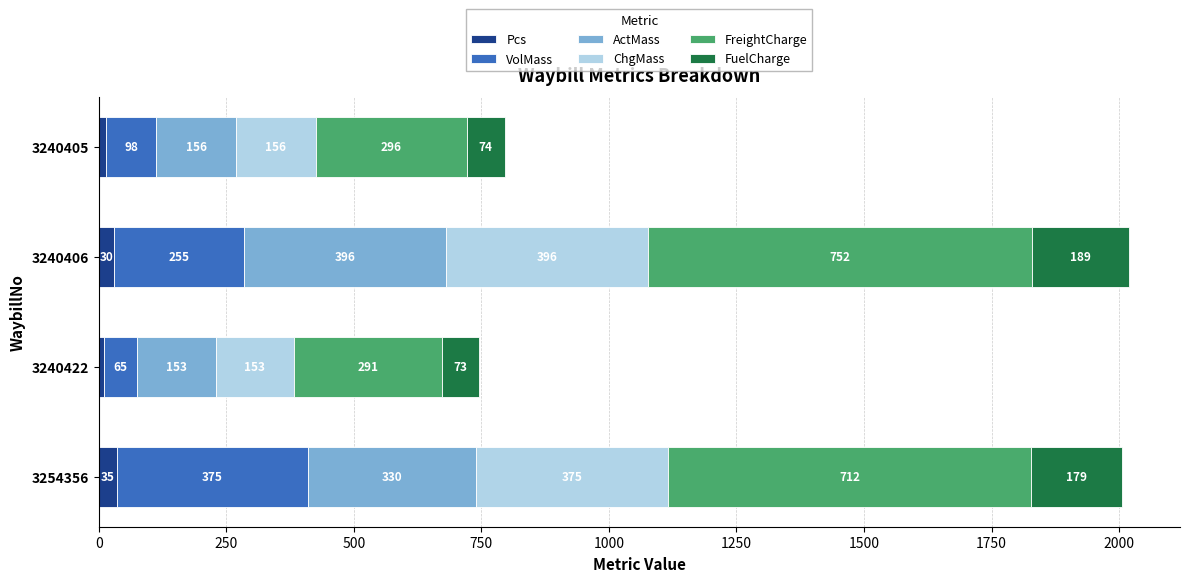

What is the difference between the maximum and minimum values in the Pcs series?

24.0